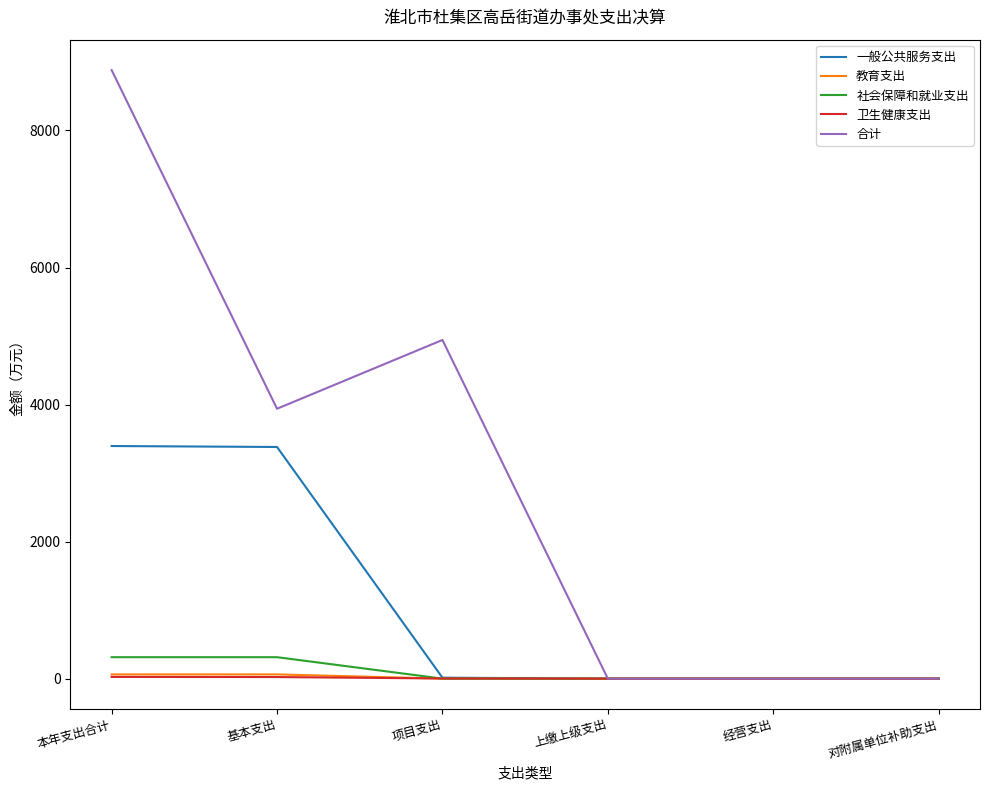

Which category has the highest value across all series?

本年支出合计